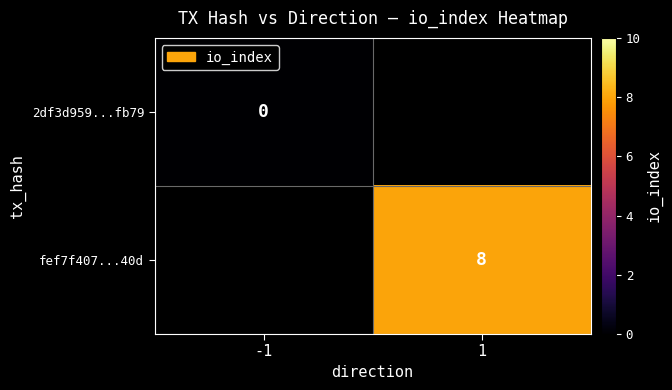

Is it true that fef7f407...40d equals 8 at 1?

True